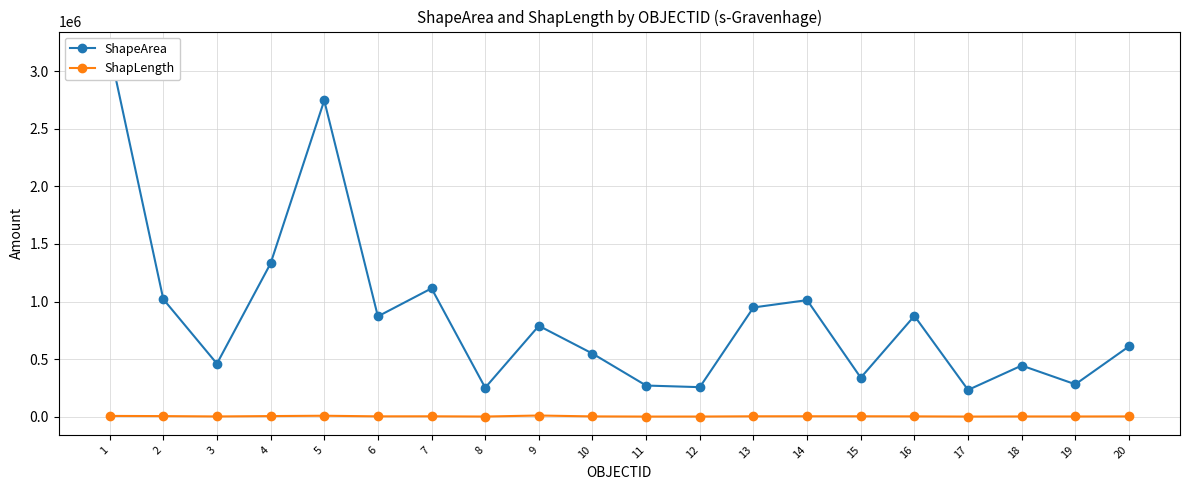

What is the smallest value displayed?

2214.2